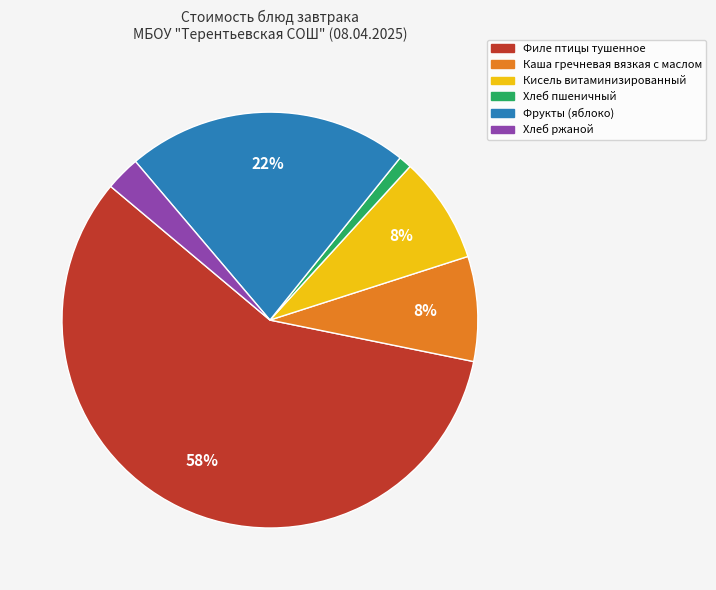

Between Хлеб пшеничный and Фрукты (яблоко), which is larger?

Фрукты (яблоко)